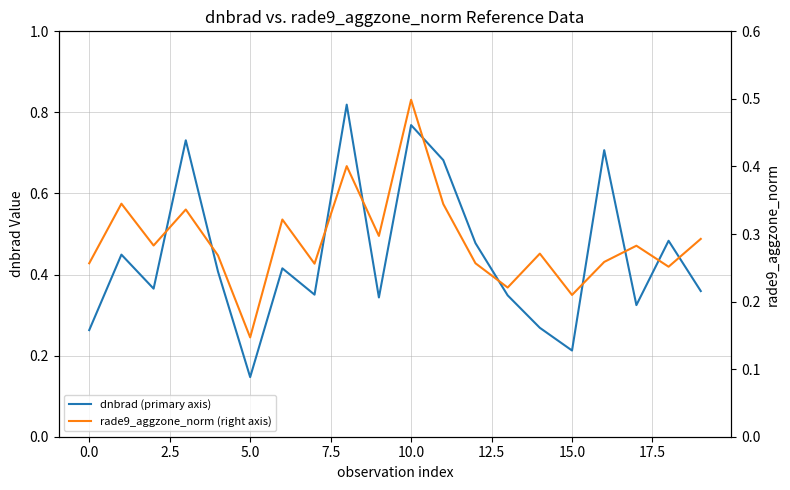

Reading left to right, transcribe all the data shown in this chart.

dnbrad (primary axis): 0.3	0.4	0.4	0.7	0.4	0.1	0.4	0.4	0.8	0.3	0.8	0.7	0.5	0.3	0.3	0.2	0.7	0.3	0.5	0.4
rade9_aggzone_norm (right axis): 0.3	0.3	0.3	0.3	0.3	0.1	0.3	0.3	0.4	0.3	0.5	0.3	0.3	0.2	0.3	0.2	0.3	0.3	0.3	0.3